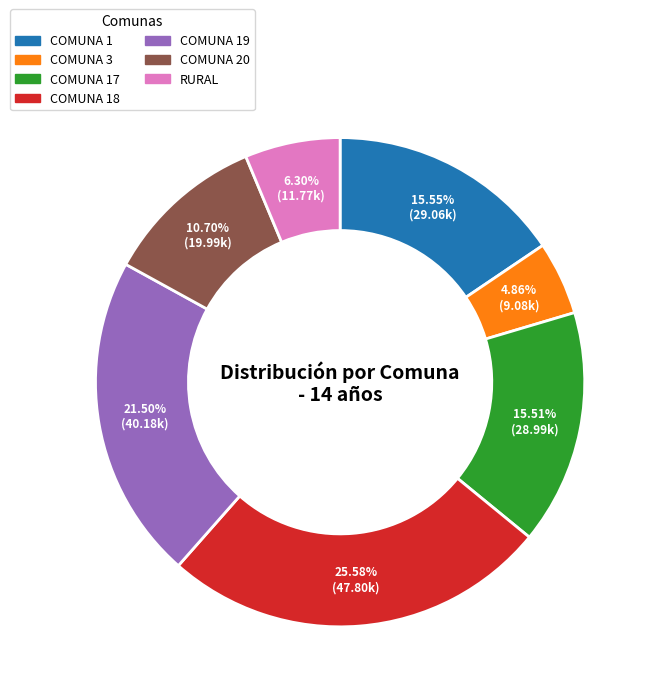

Does any single category account for the majority?

No